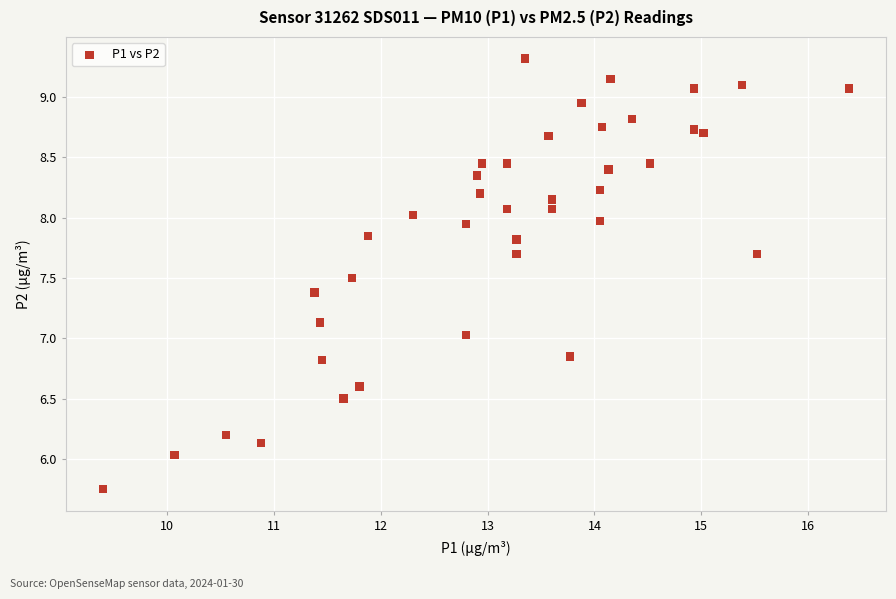

What is the range of Y values (max minus min)?

3.6